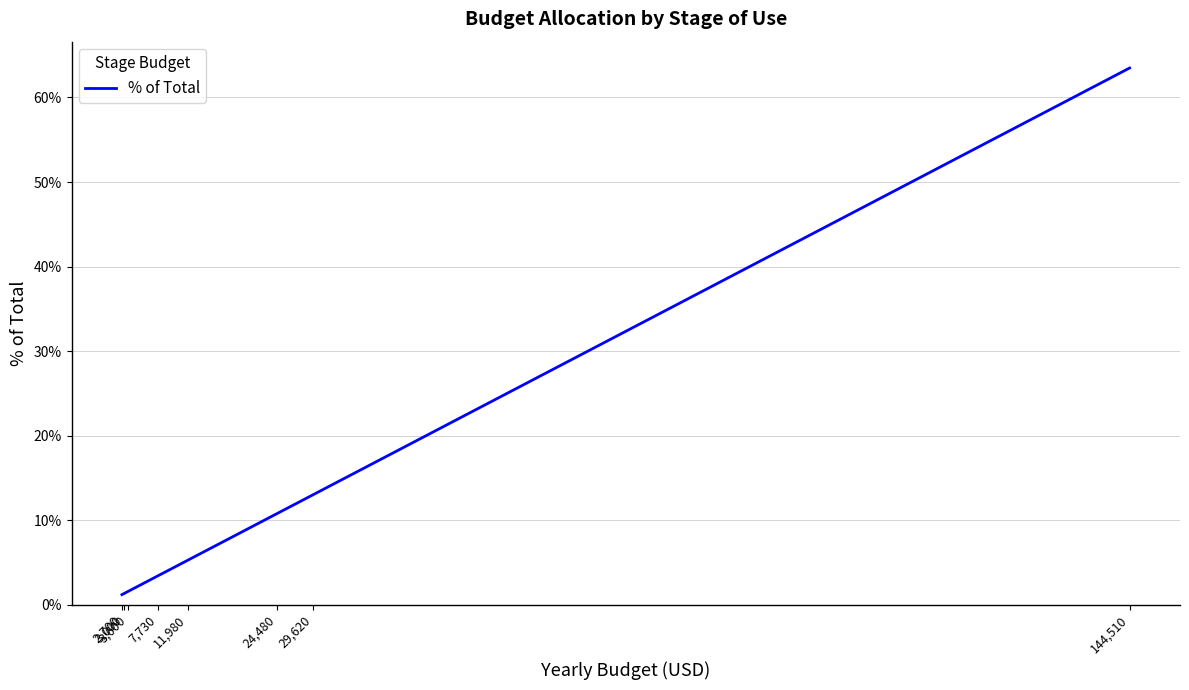

Is it true that the value at 24,480 is 0.2?

False